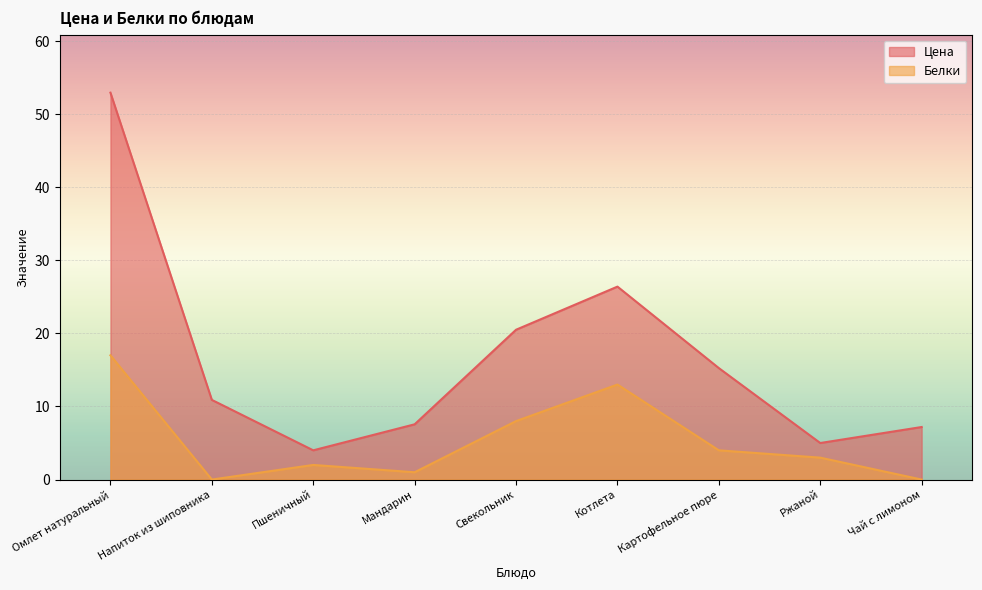

At Свекольник, list the series in order from smallest to largest.

Белки, Цена